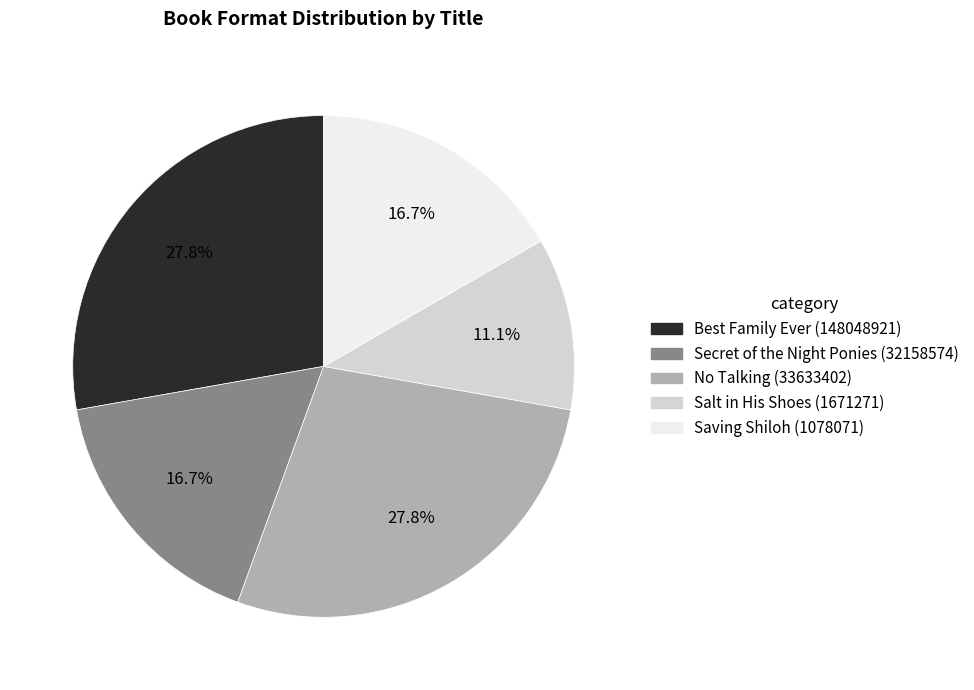

The Salt in His Shoes (1671271) slice represents 1% of the pie. True or false?

False